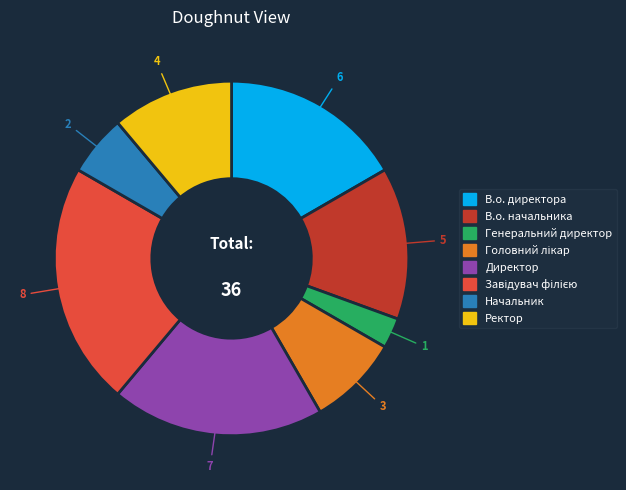

Do В.о. директора and Директор together represent more than half of the pie?

No